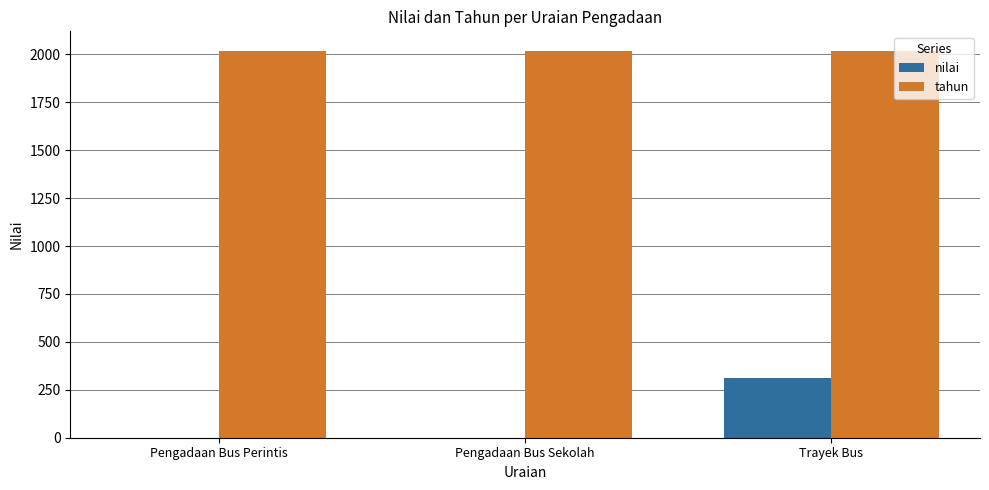

Which series has the largest total across all categories?

tahun